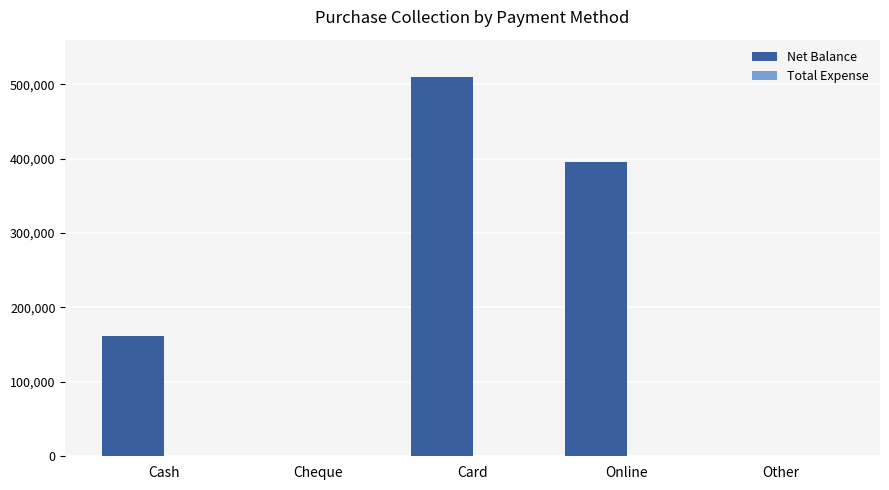

The value at Other is 248823. True or false?

False